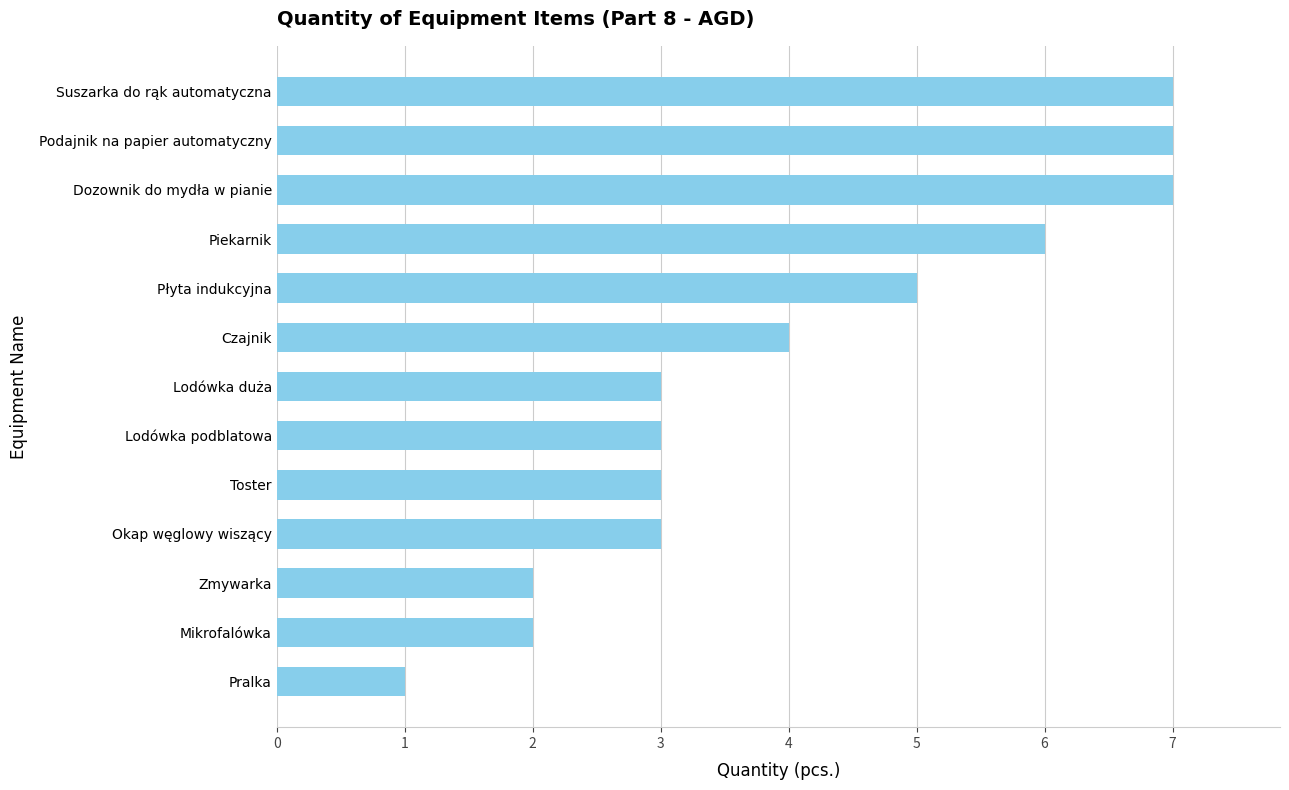

Does the chart contain any negative values?

No